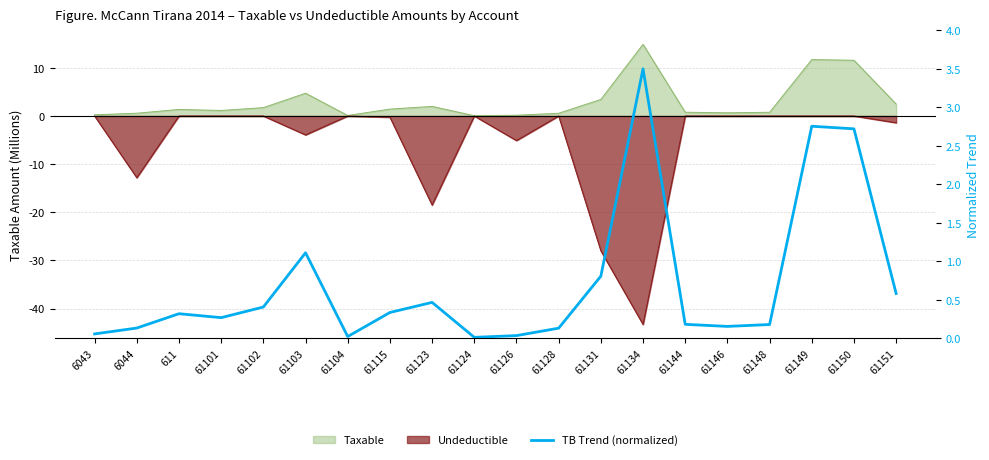

Does the chart display data point markers on the line(s)?

No